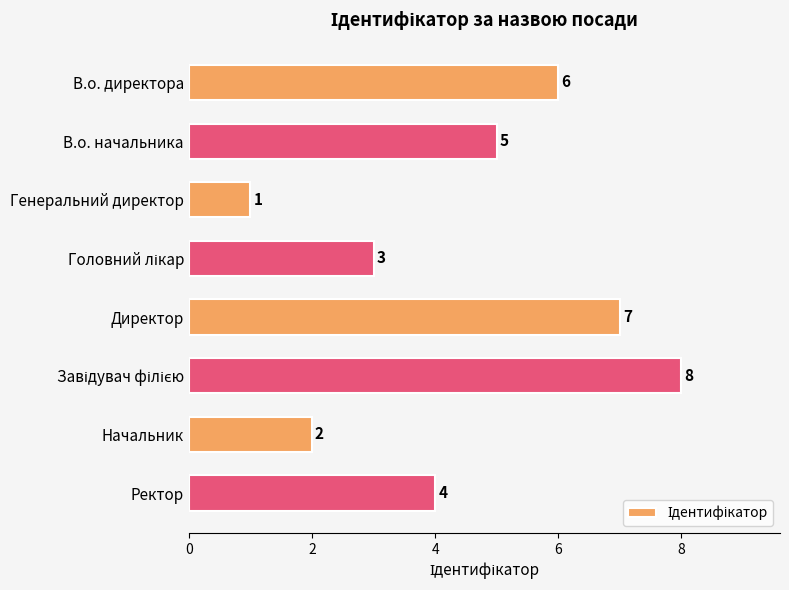

Reading bottom to top, list all the values displayed in this chart.

4	2	8	7	3	1	5	6